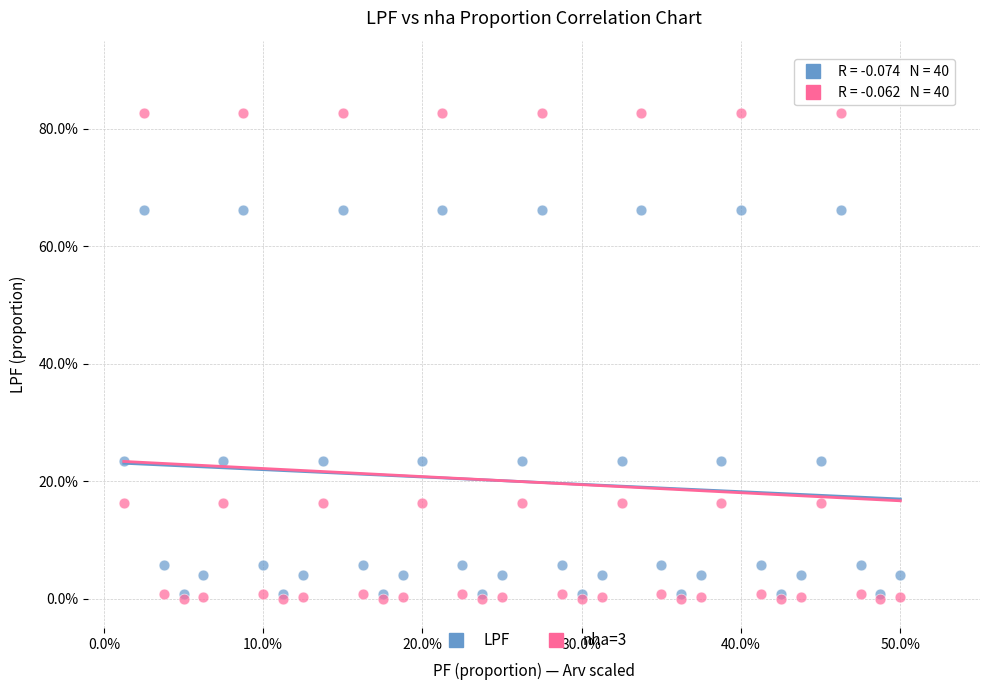

Which series contains the highest Y value?

nha=3